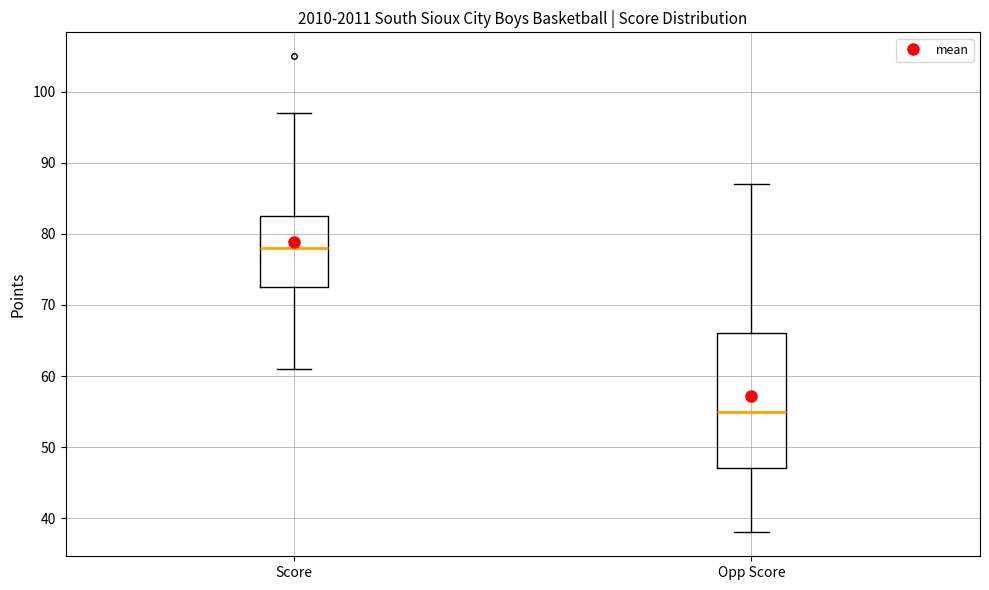

Reading left to right, read every box against the y-axis: the position of its median line, the range the box covers, and the ends of its whiskers. The values are not printed on the chart, so give them approximately, as read against the axis.

Score: median 78, box 73 to 83, whiskers 61 to 97
Opp Score: median 55, box 47 to 66, whiskers 38 to 87